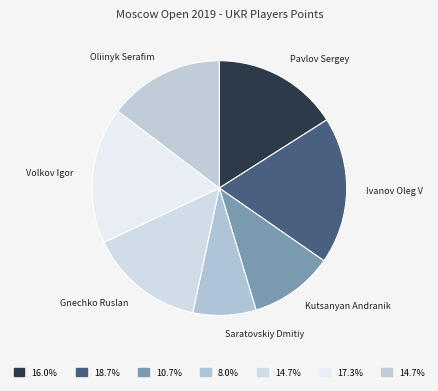

How many segments does this pie chart have?

7